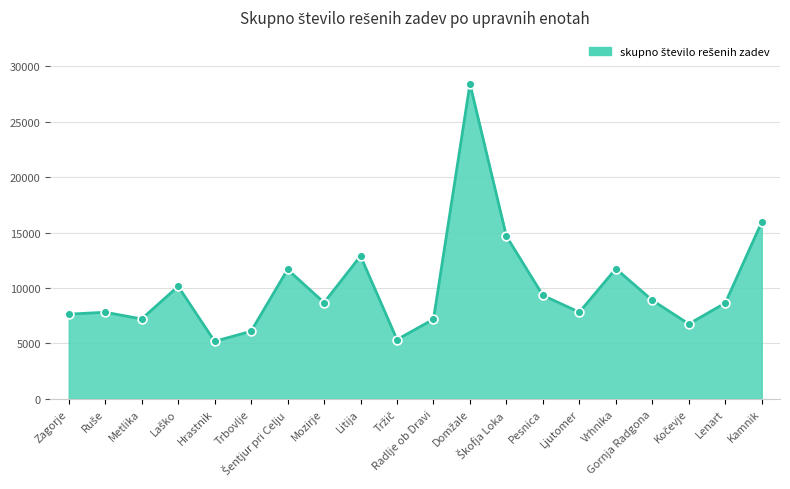

What is the smallest value displayed?

5186